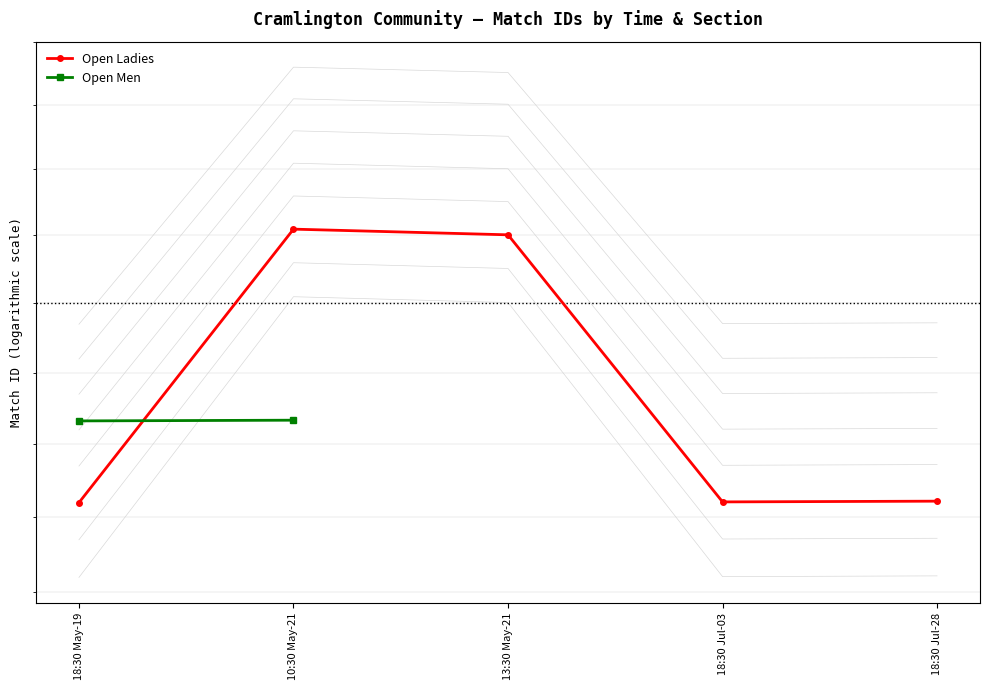

What is the difference between the maximum and minimum values?

780